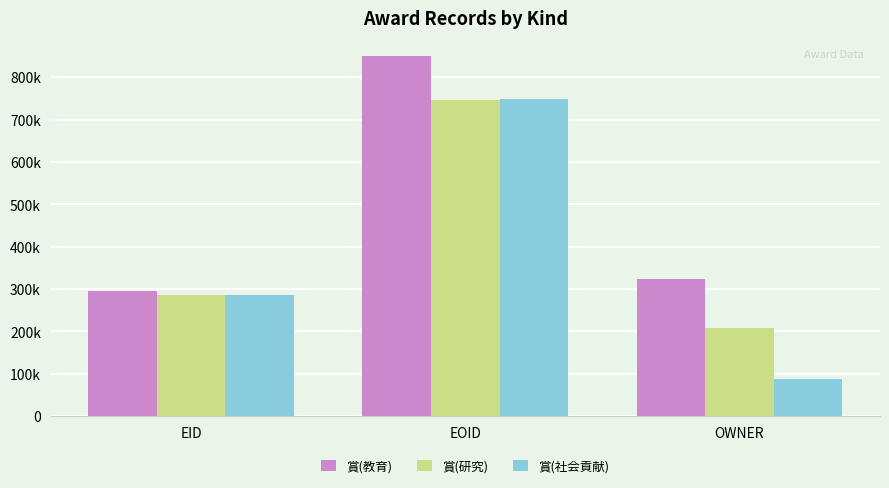

Are the bars horizontal?

No